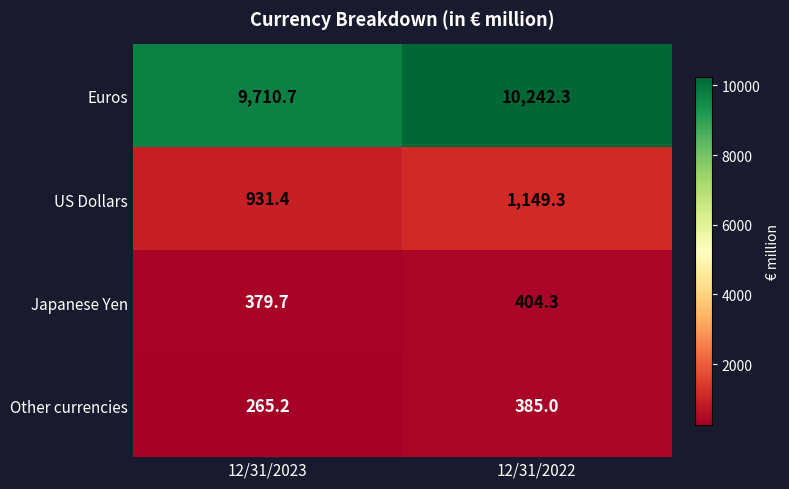

Reading left to right, extract all data points from this chart.

Euros: 12/31/2023=9710.7	12/31/2022=10242.3
US Dollars: 12/31/2023=931.4	12/31/2022=1149.3
Japanese Yen: 12/31/2023=379.7	12/31/2022=404.3
Other currencies: 12/31/2023=265.2	12/31/2022=385.0